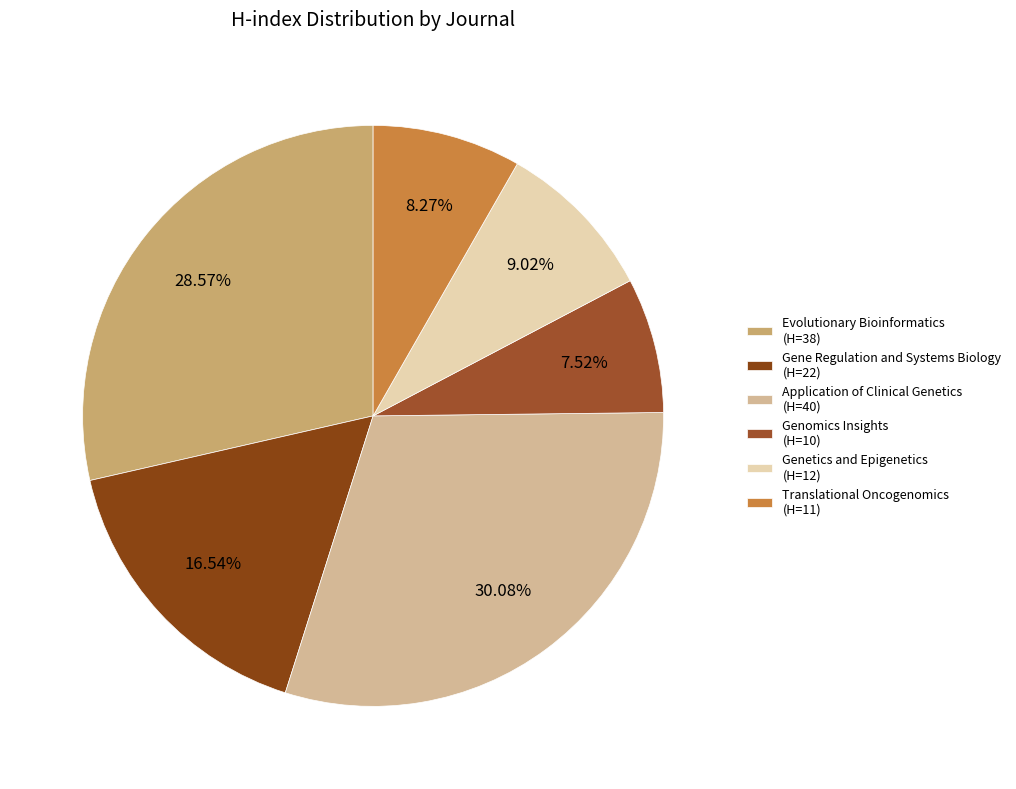

Which category has the smallest portion of the pie?

Genomics Insights (H=10)